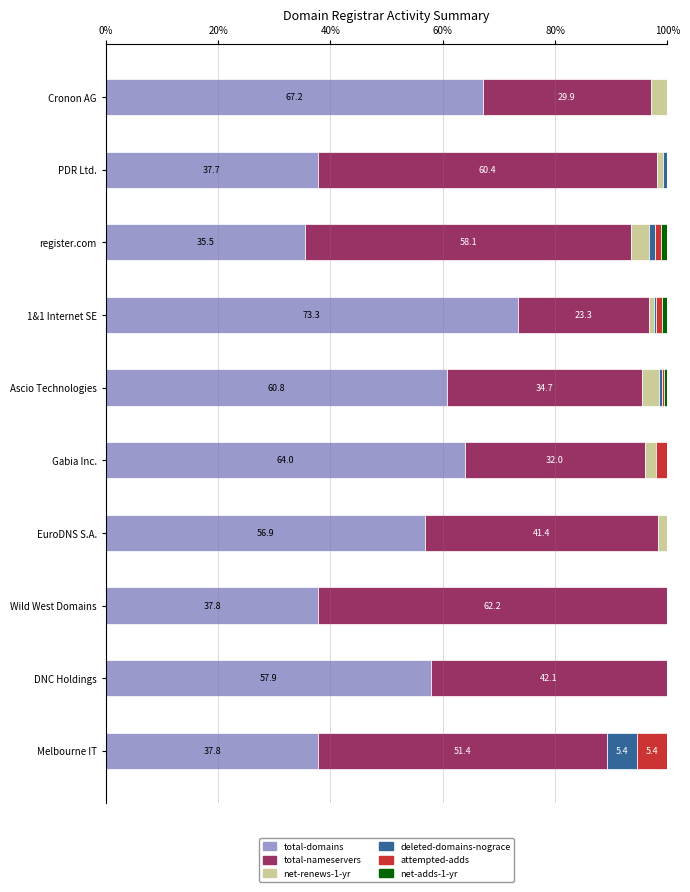

Which category has the highest value in the total-domains series?

1&1 Internet SE